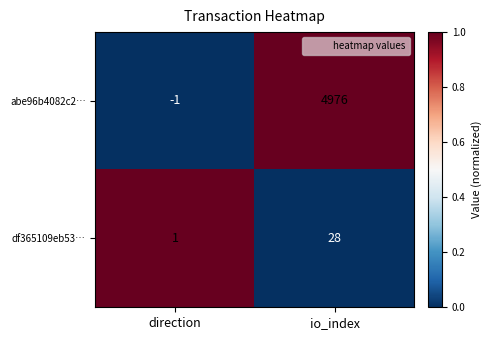

Count the number of data series in this chart.

2